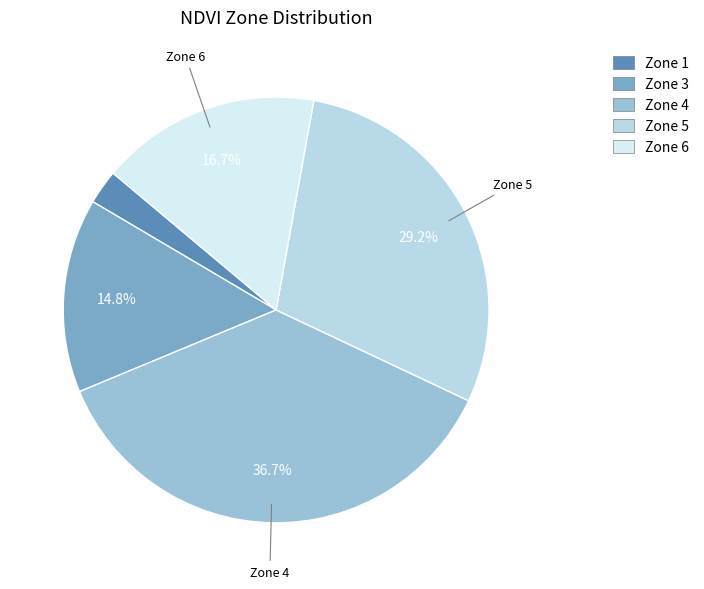

Which slice is the largest?

Zone 4